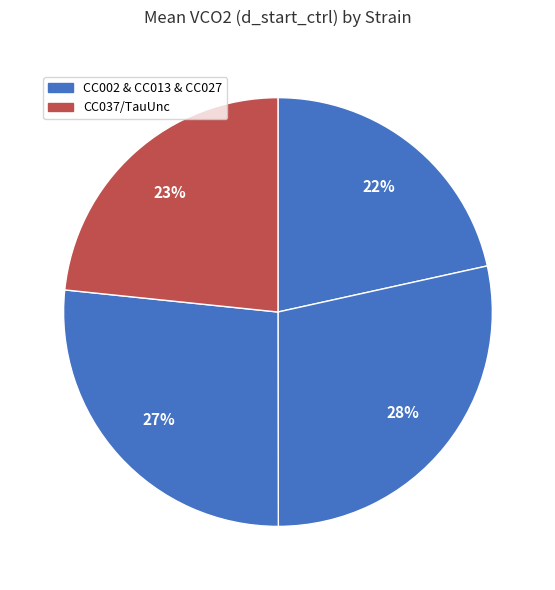

How many segments does this pie chart have?

4